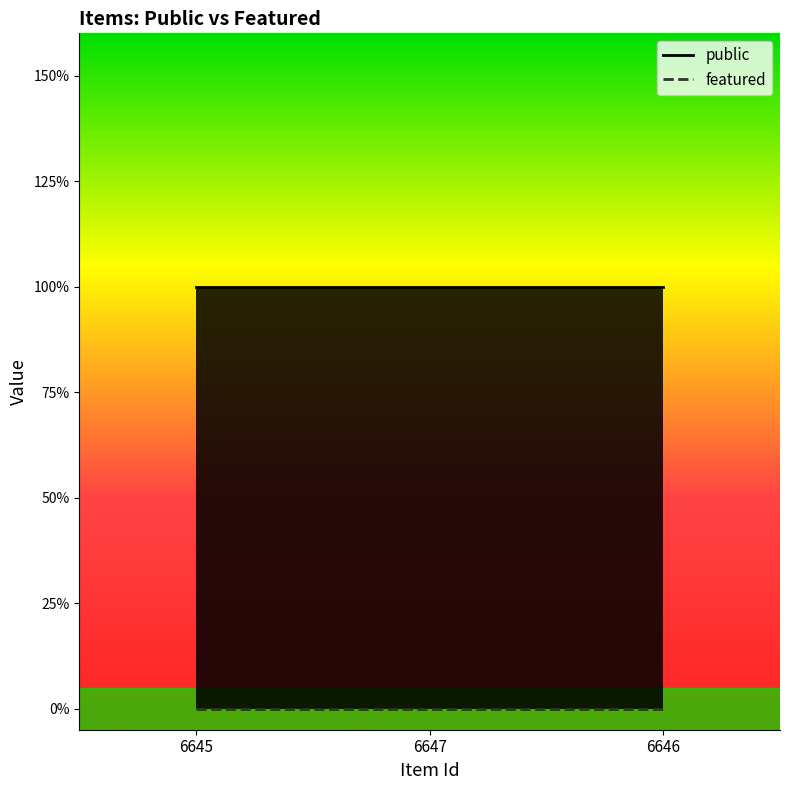

Which series changed the most between 6647 and 6646?

public